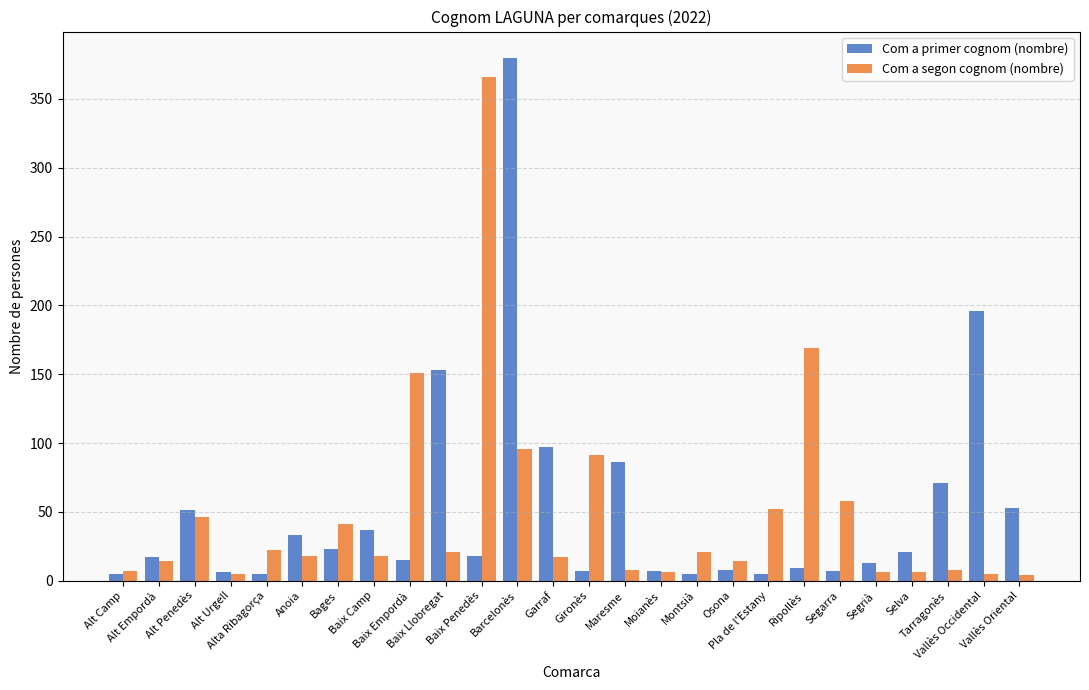

Read the Com a primer cognom (nombre) value at Ripollès, to the nearest 10.

10